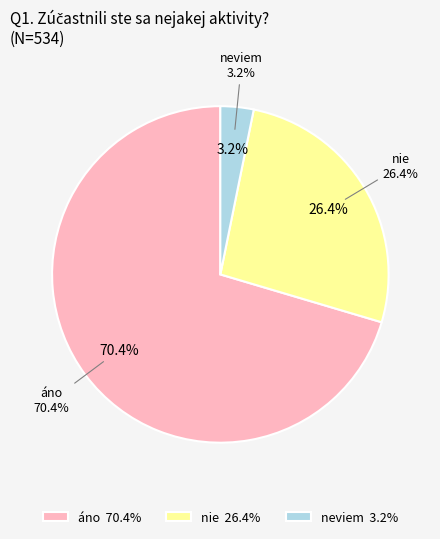

To the nearest percent, what percentage of the pie is neviem?

3%